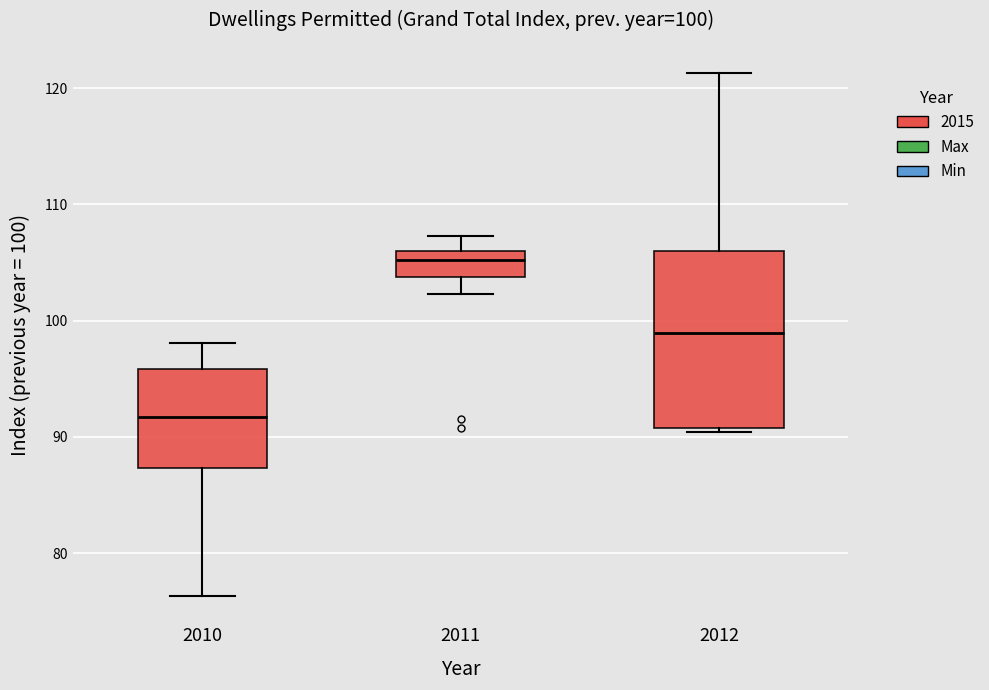

Which box is the tallest, from its lower edge to its upper edge?

2012